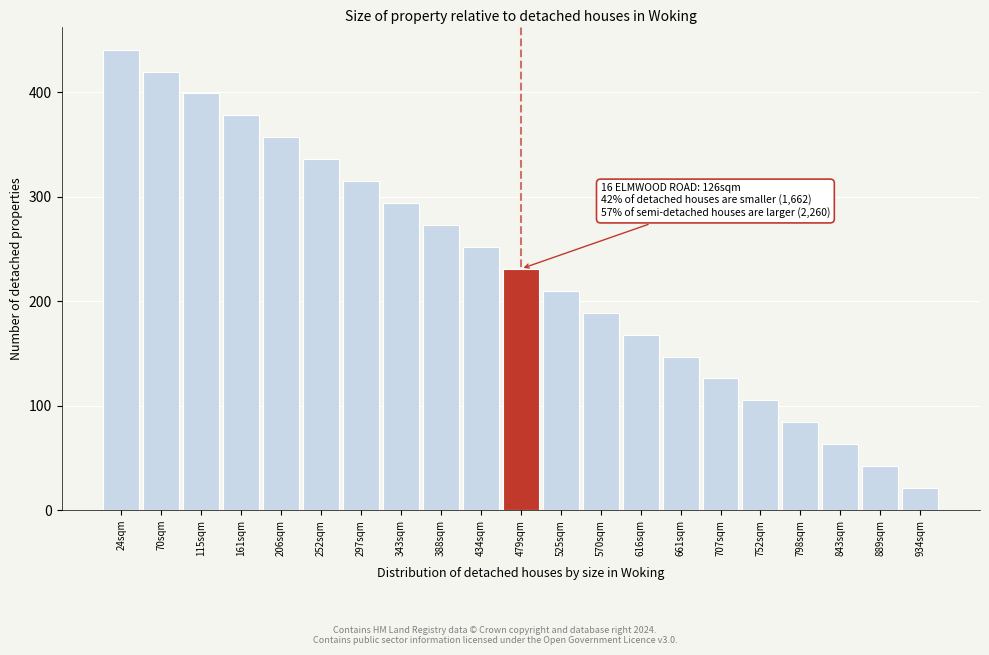

Reading left to right, list all the values displayed in this chart.

24sqm=441	70sqm=420	115sqm=399	161sqm=378	206sqm=357	252sqm=336	297sqm=315	343sqm=294	388sqm=273	434sqm=252	479sqm=231	525sqm=210	570sqm=189	616sqm=168	661sqm=147	707sqm=126	752sqm=105	798sqm=84	843sqm=63	889sqm=42	934sqm=21